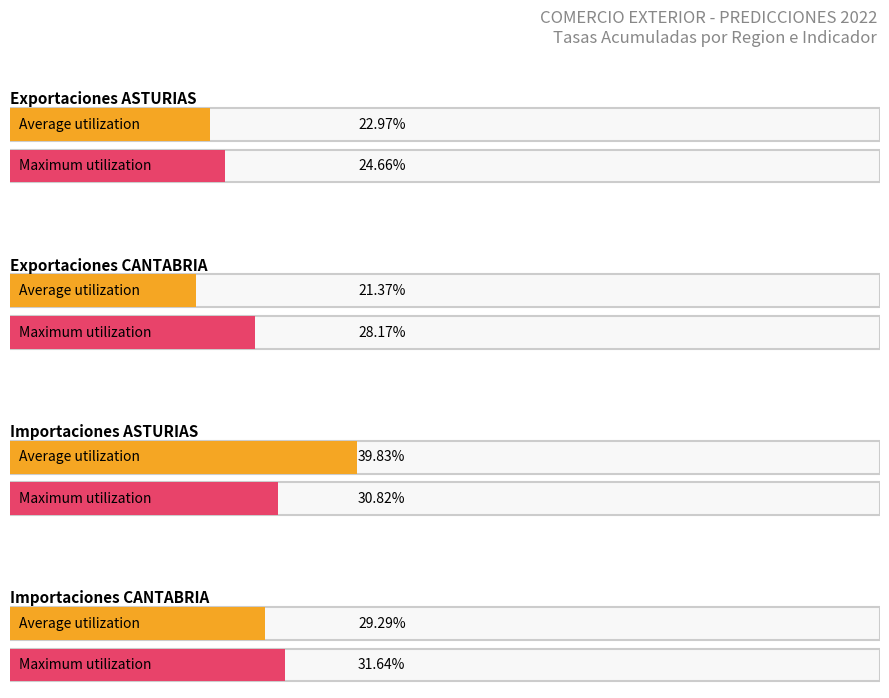

What position from the left is Exportaciones ASTURIAS?

1